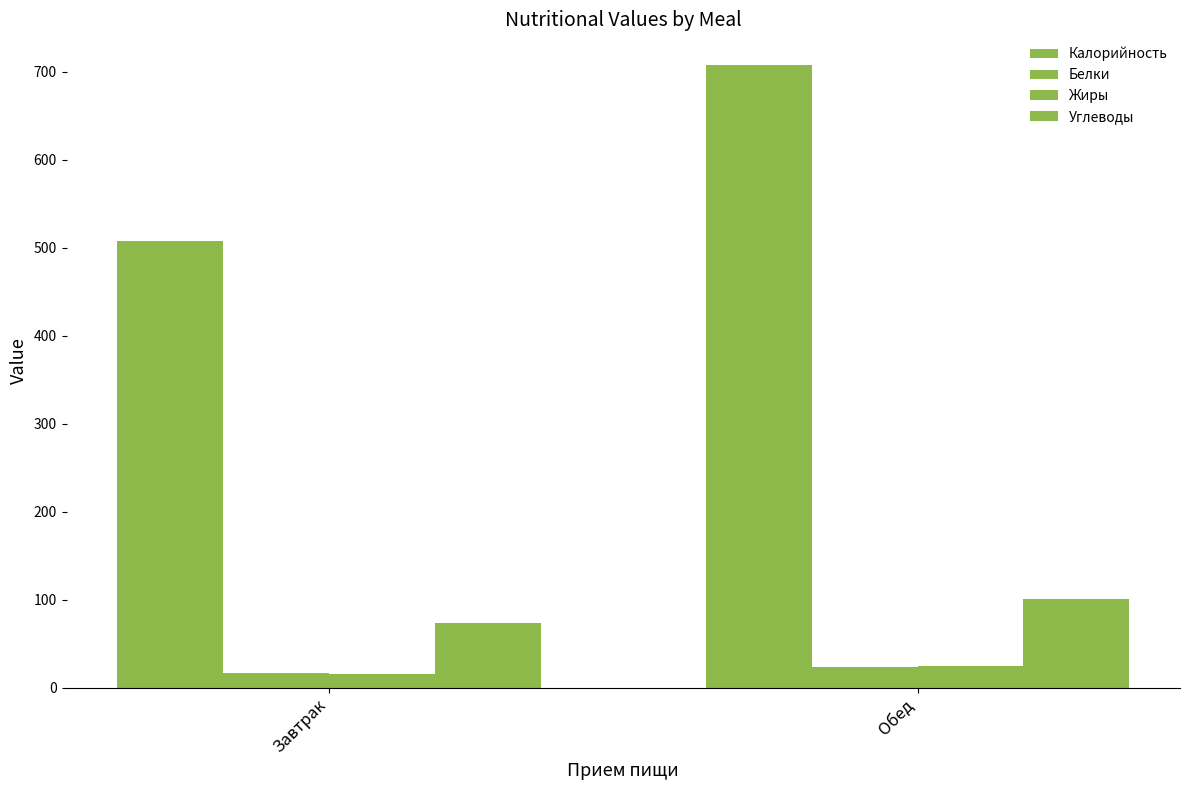

Are the bars grouped side by side (vs. stacked)?

Yes